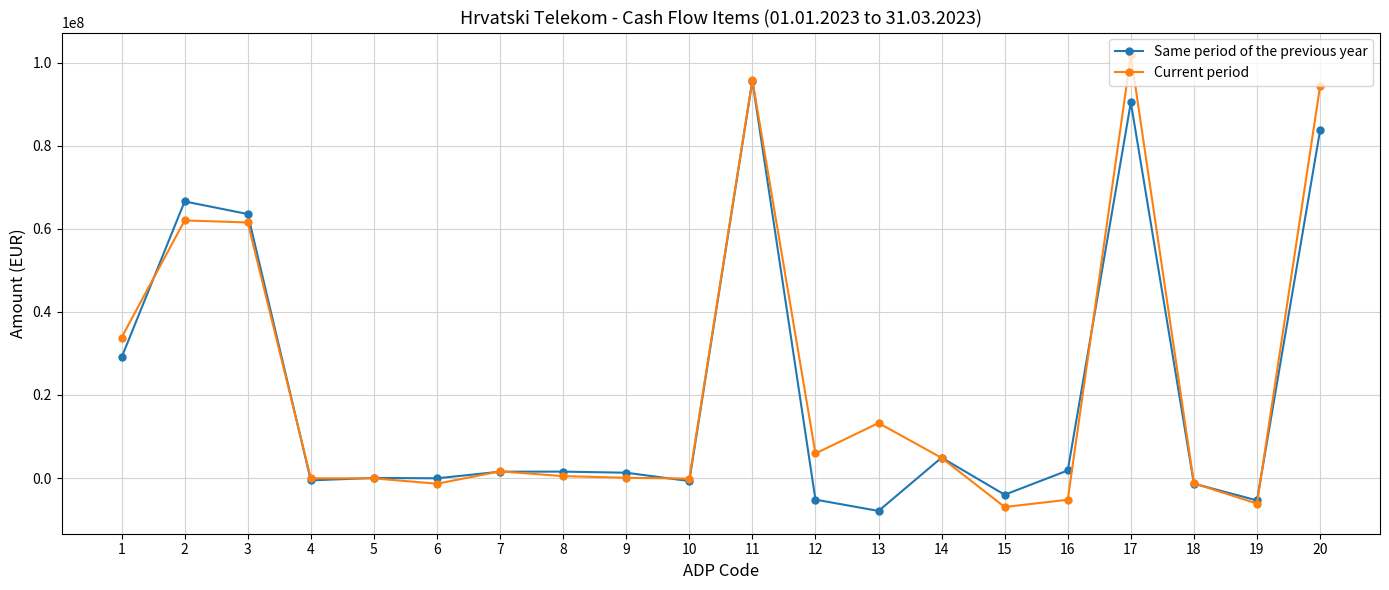

What is the value of the Current period point at the 6th from the left?

-1365999